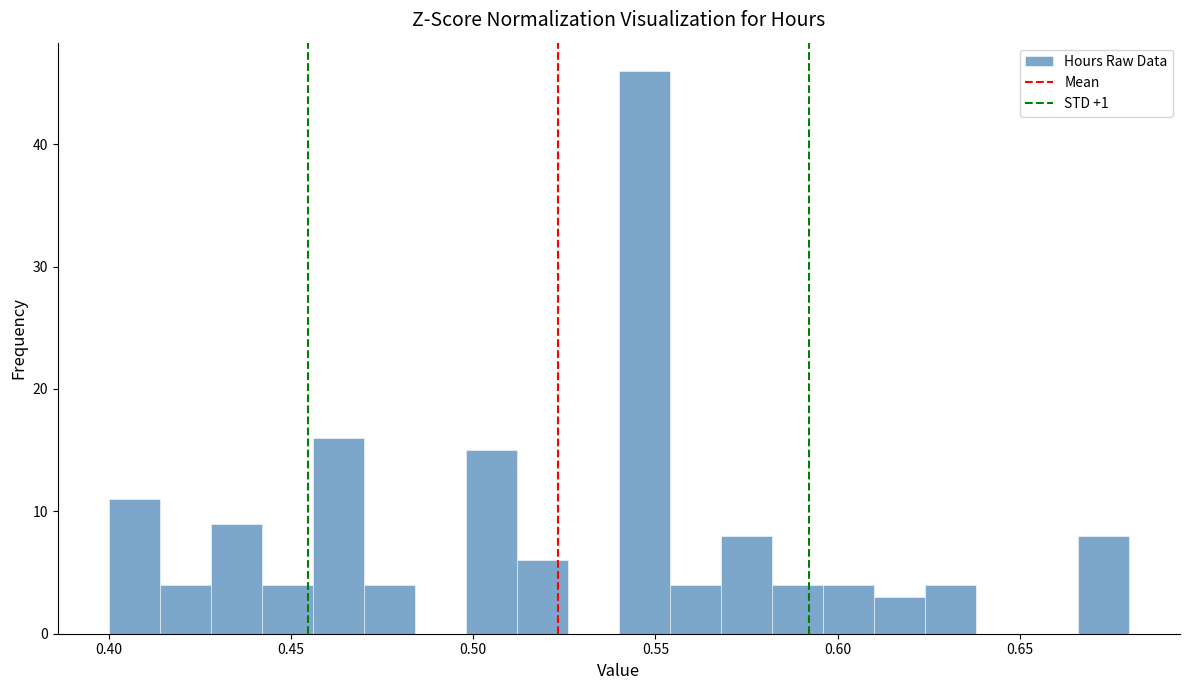

Around what value on the x-axis is the tallest bar? Give the approximate position of its centre, as read against the axis.

0.545